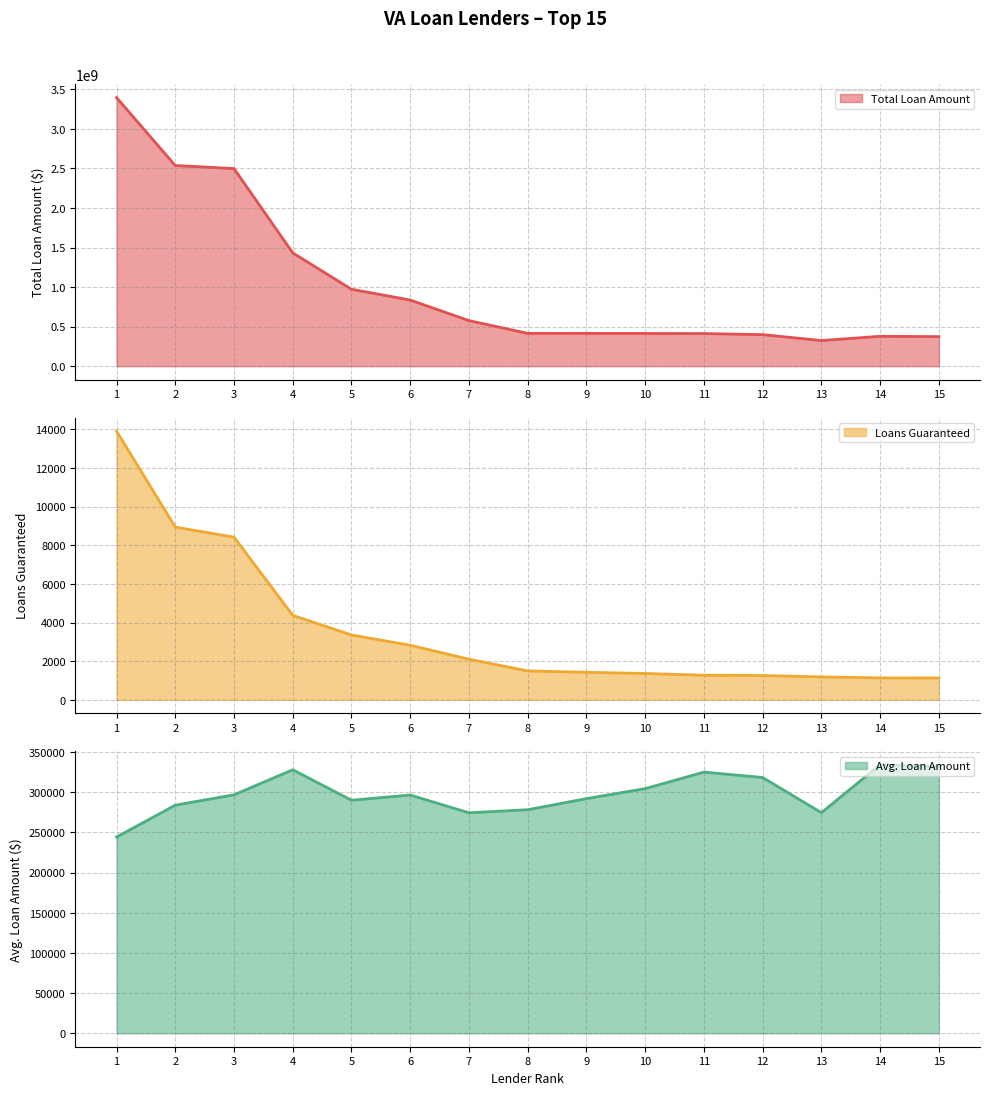

True or false: Loans Guaranteed and Total Loan Amount intersect in this chart.

False